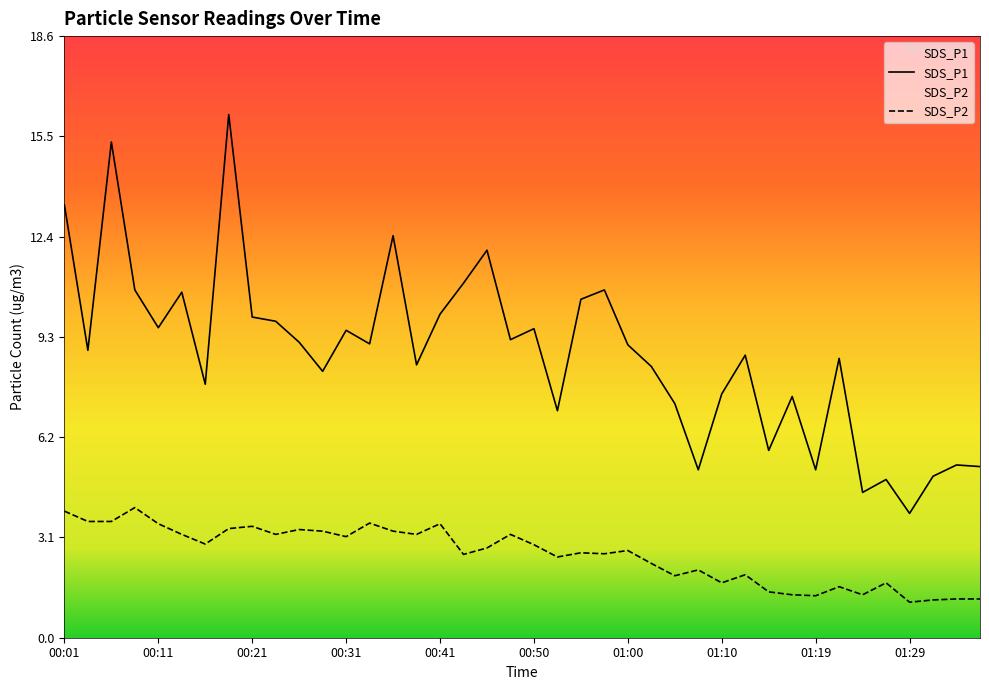

What is the sum of all SDS_P1 values?

351.7